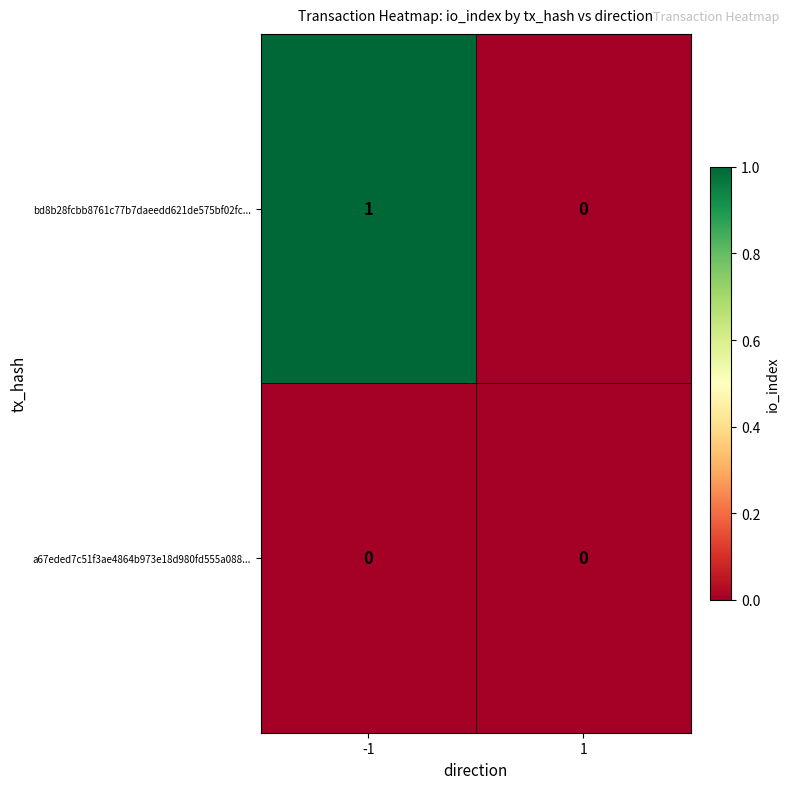

Reading left to right, list all the values displayed in this chart.

bd8b28fcbb8761c77b7daeedd621de575bf02fc...: -1=1	1=0
a67eded7c51f3ae4864b973e18d980fd555a088...: -1=0	1=0